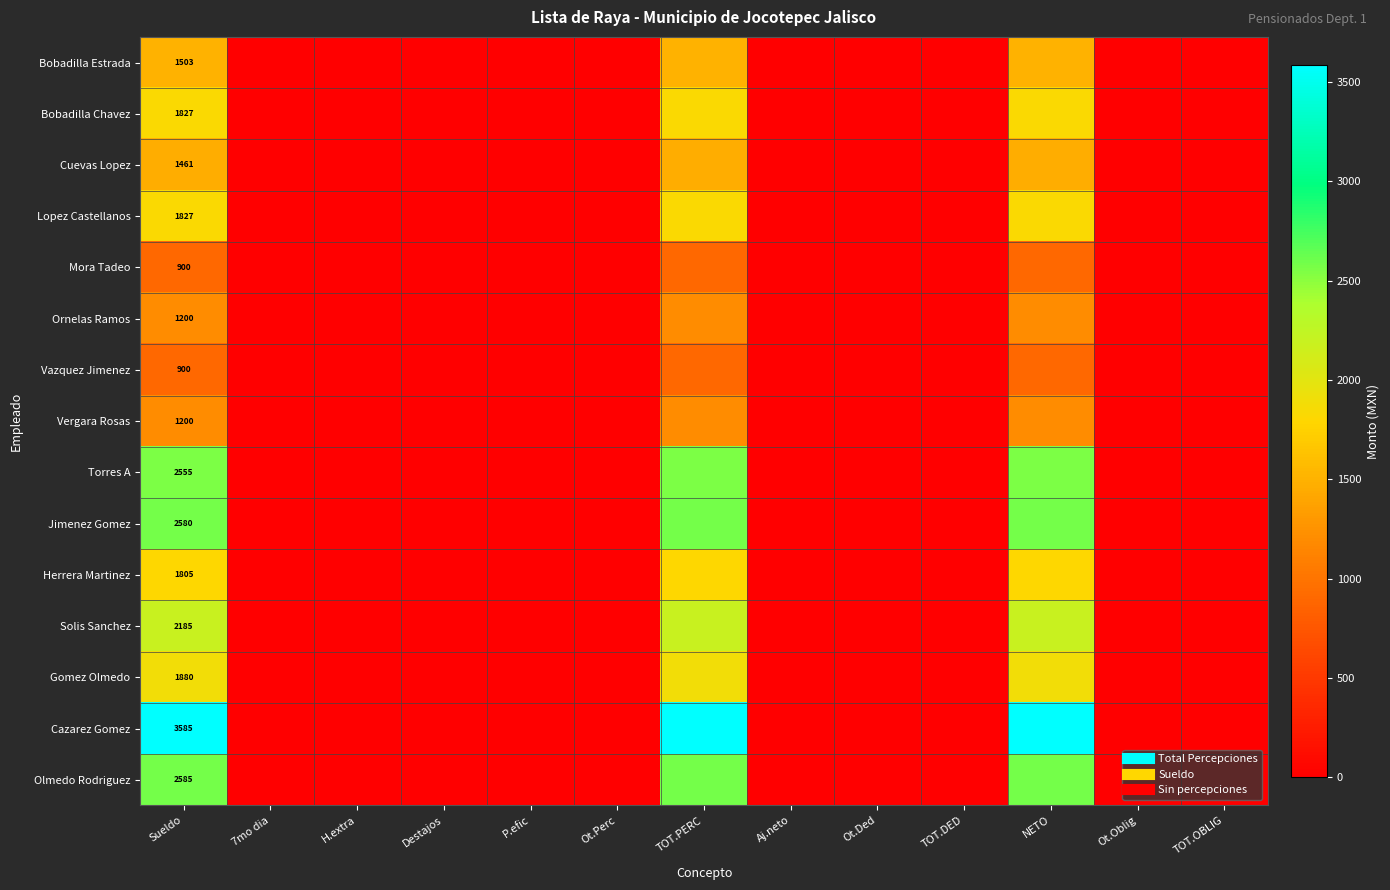

What is the maximum value for Mora Tadeo?

900